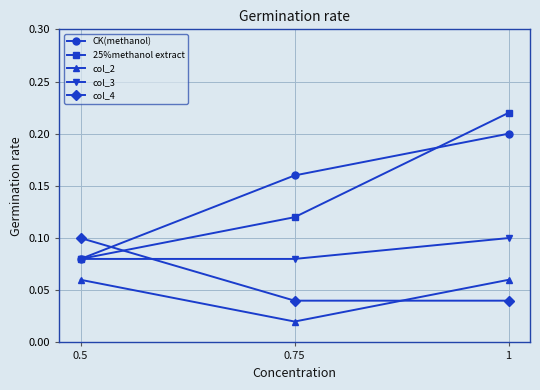

Is the value of CK(methanol) at 0.75 greater than the value of 25%methanol extract at 0.75?

Yes